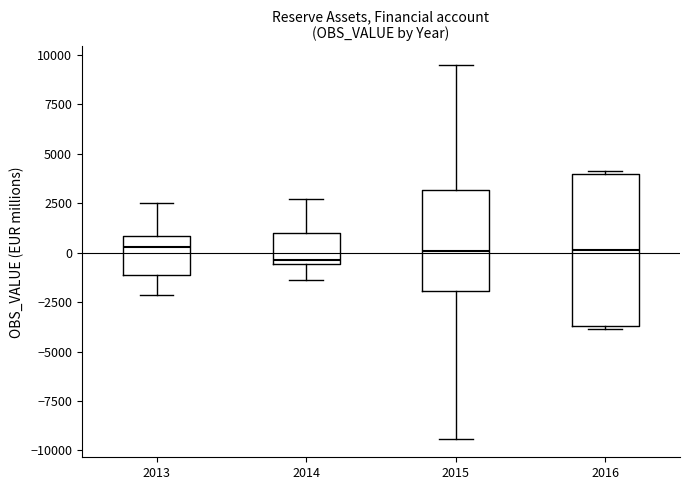

Which box is the tallest, from its lower edge to its upper edge?

2016